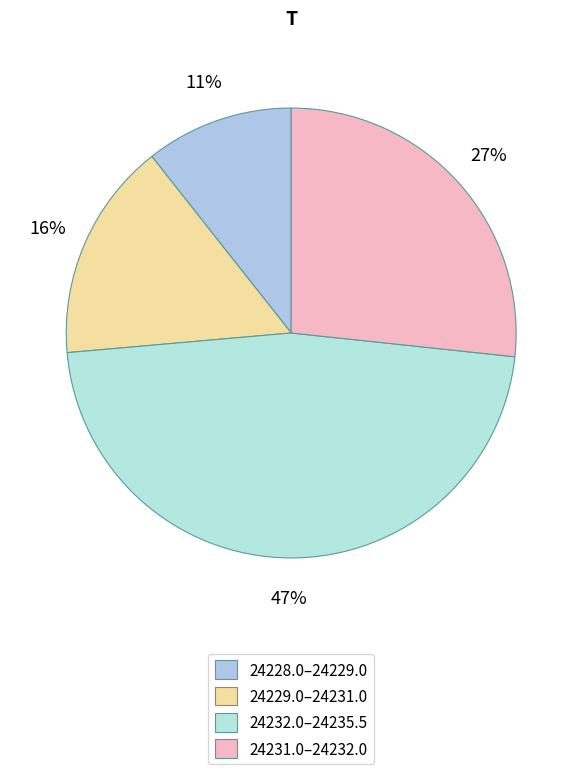

How many segments does this pie chart have?

4